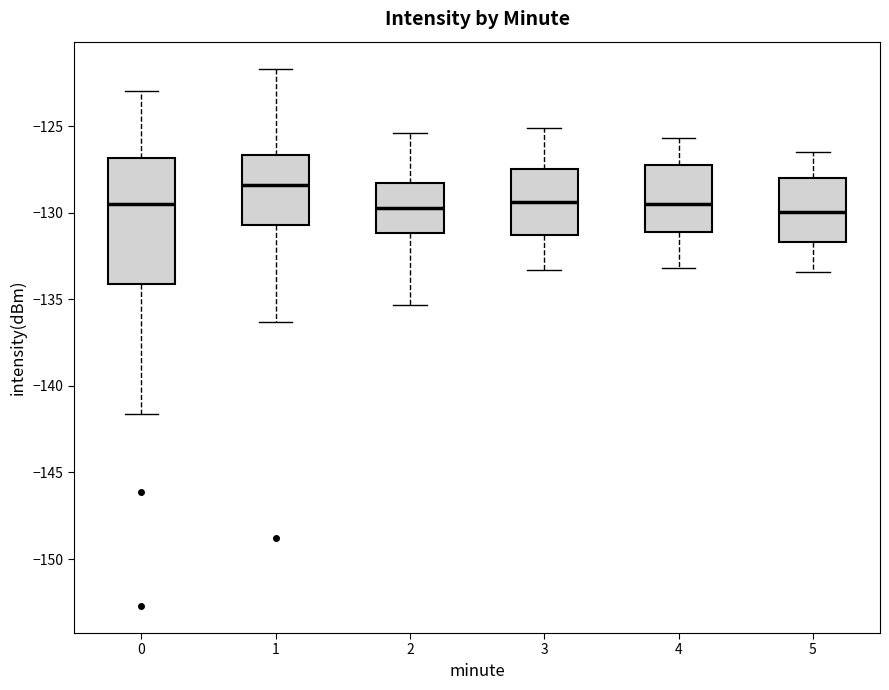

Where is the upper edge of the box at x = 5 on the y-axis? The values are not printed on the chart, so give them approximately, as read against the axis.

-128.0